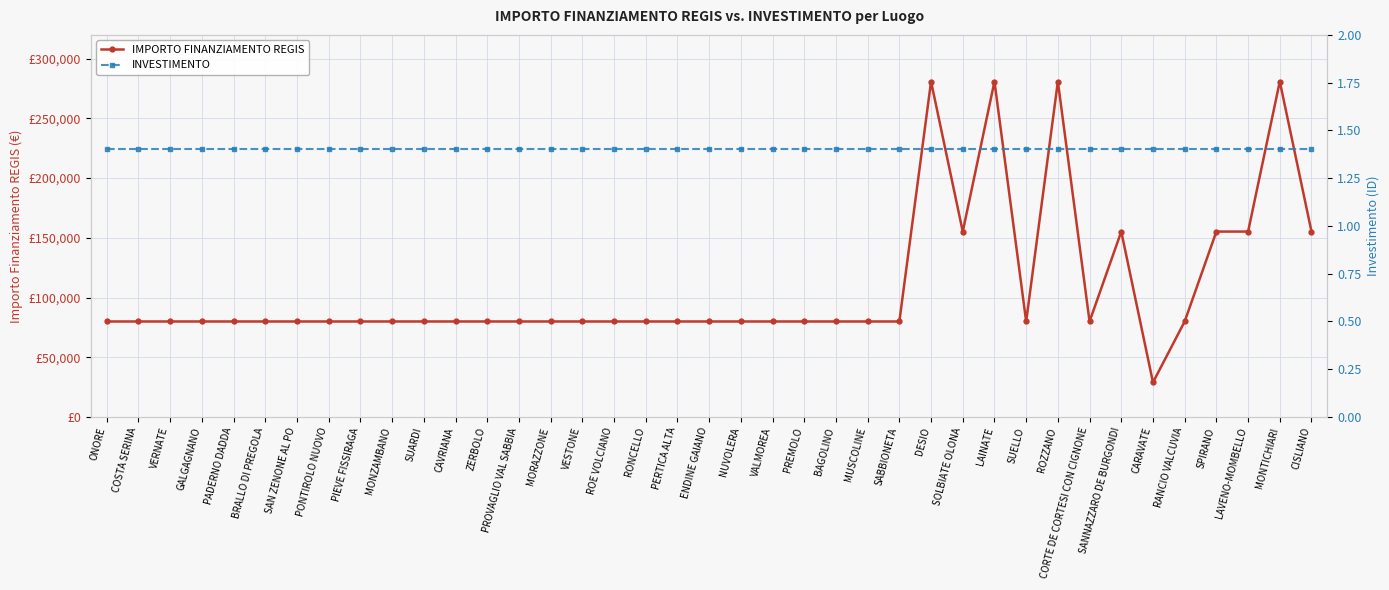

How many data points in IMPORTO FINANZIAMENTO REGIS are less than 79922?

1